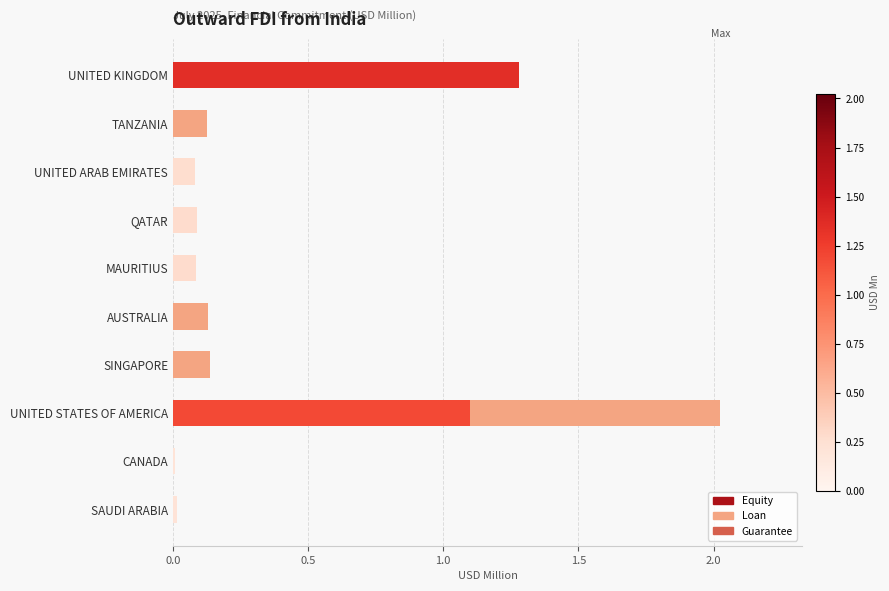

At how many categories does at least one series exceed 1?

2